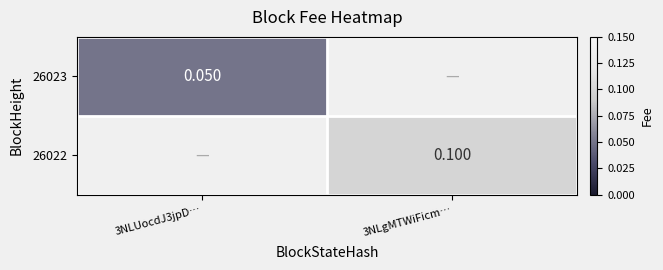

Rank the categories by 26022 value from lowest to highest.

3NLUocdJ3jpD…, 3NLgMTWiFicm…